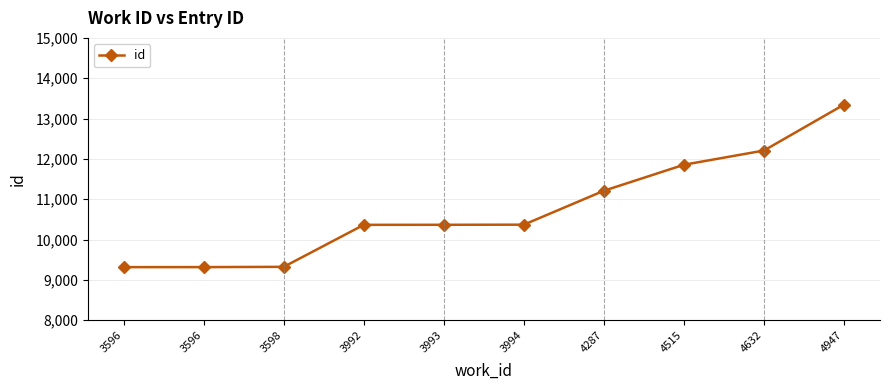

What is the value of the 8th point from the left?

11855